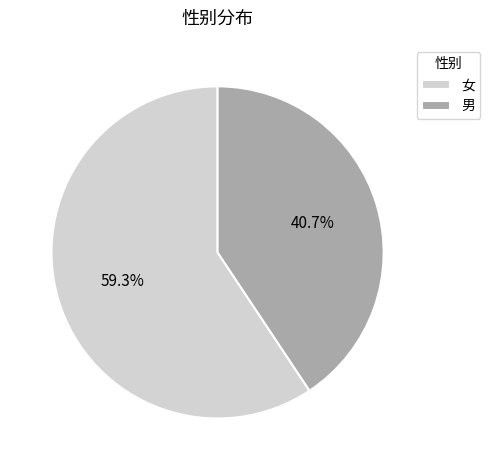

Count the number of slices in the pie.

2